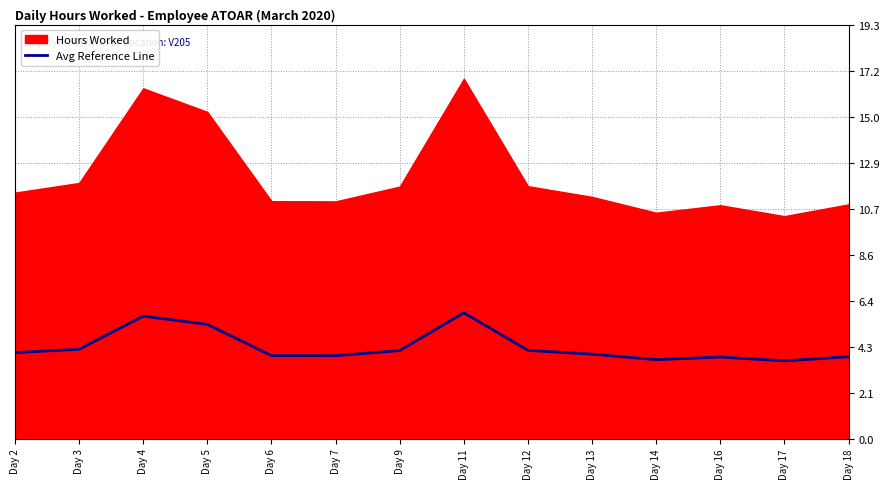

List the labels in order of value, smallest first.

Day 17, Day 14, Day 16, Day 18, Day 7, Day 6, Day 13, Day 2, Day 9, Day 12, Day 3, Day 5, Day 4, Day 11